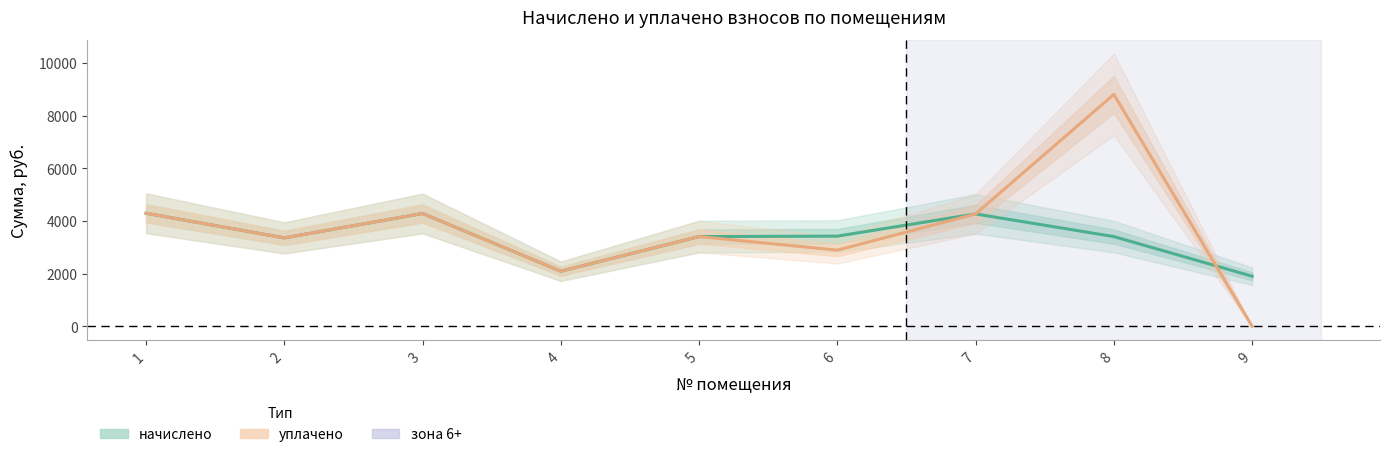

How many interior local peaks does the начислено series have?

2